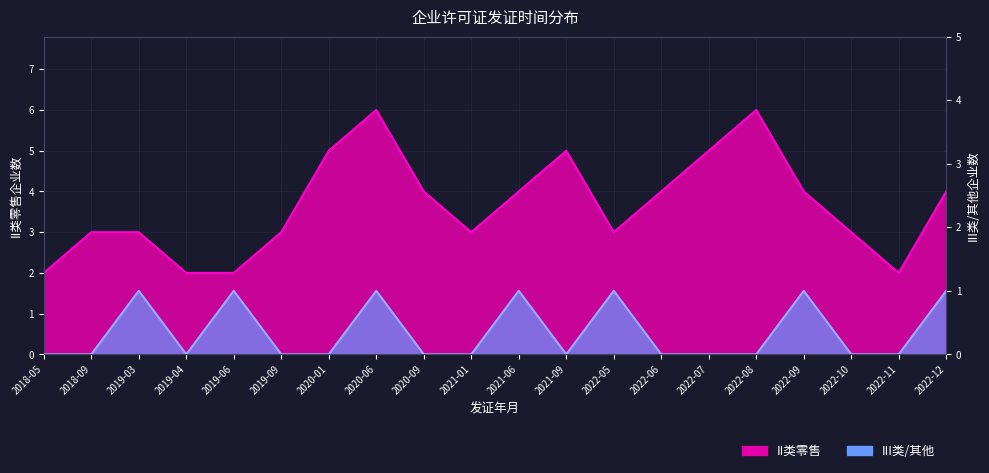

In II类零售, how many points are higher than both neighbors (excluding endpoints)?

3